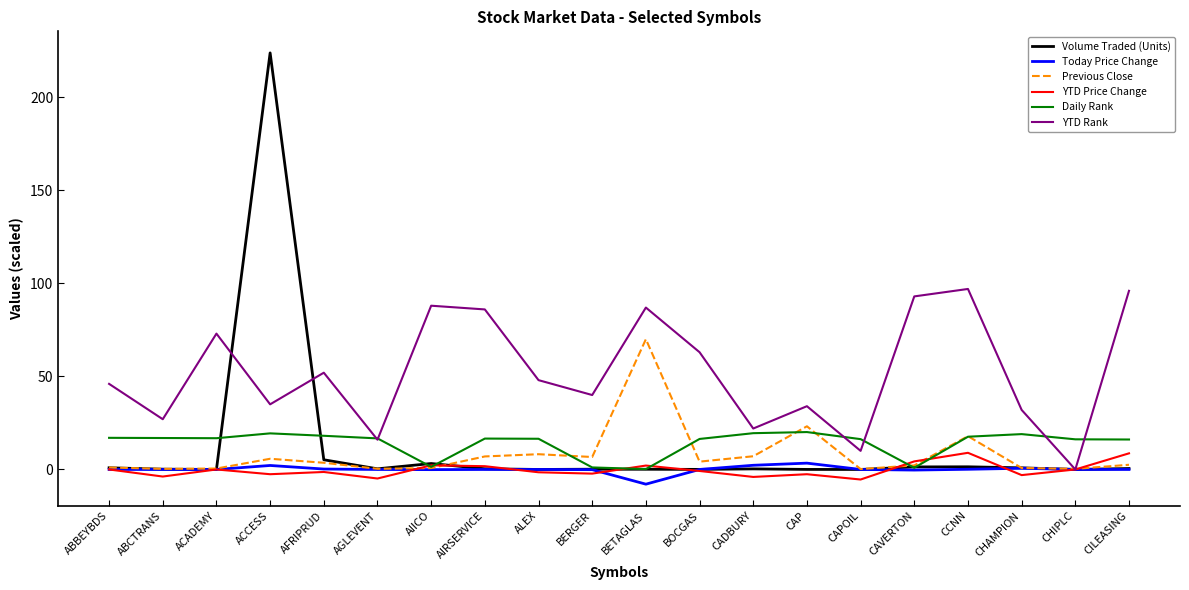

What is the spread (max minus min) of values at CILEASING?

96.0